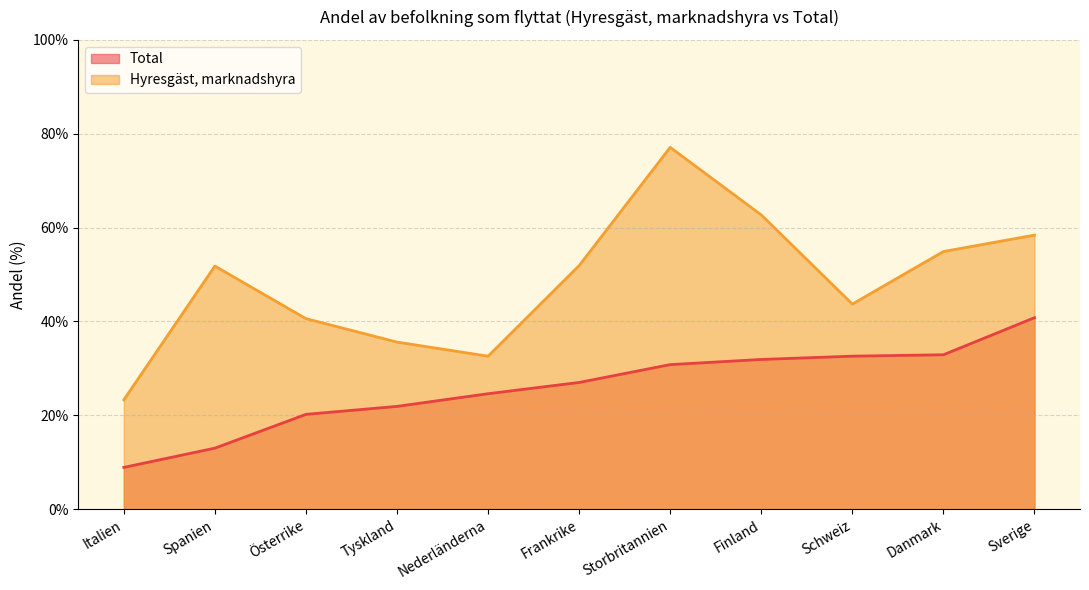

Reading left to right, transcribe all the data shown in this chart.

Total: Italien=8.9	Spanien=13.0	Österrike=20.2	Tyskland=21.9	Nederländerna=24.6	Frankrike=27.0	Storbritannien=30.8	Finland=31.9	Schweiz=32.6	Danmark=32.9	Sverige=40.8
Hyresgäst, marknadshyra: Italien=23.3	Spanien=51.8	Österrike=40.6	Tyskland=35.6	Nederländerna=32.6	Frankrike=51.9	Storbritannien=77.1	Finland=62.7	Schweiz=43.7	Danmark=54.9	Sverige=58.4